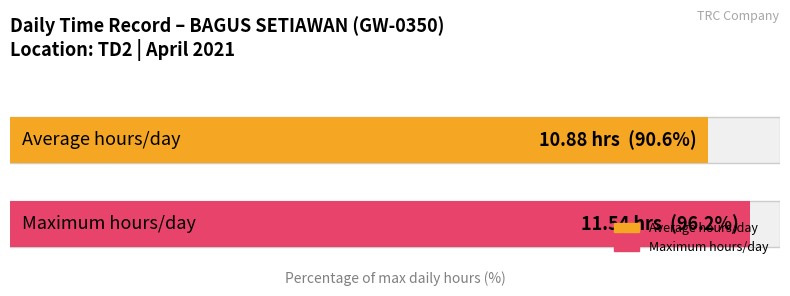

Are the bars grouped side by side (vs. stacked)?

Yes